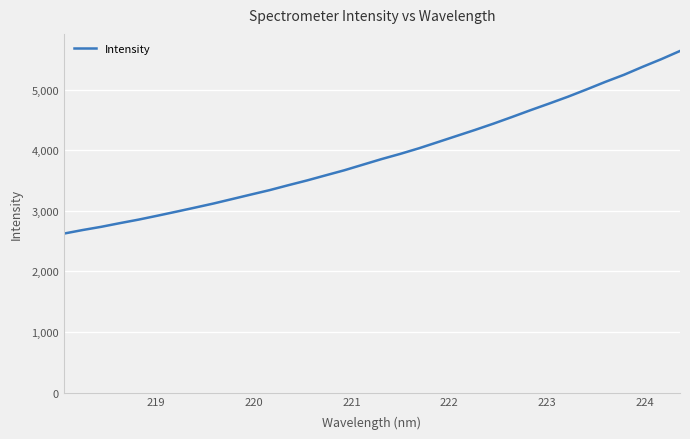

What is the greatest value displayed?

5641.6